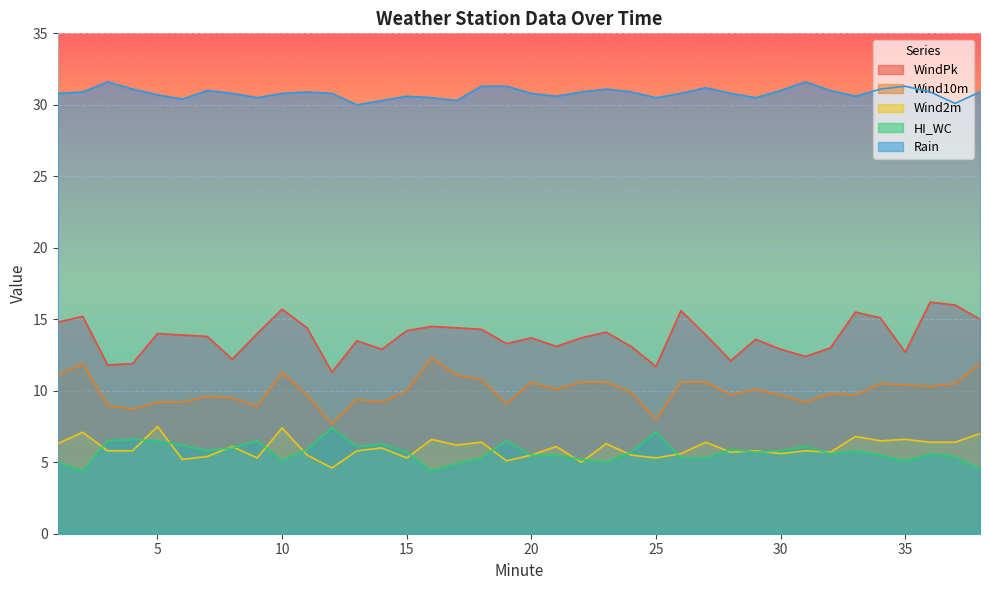

What are all the series names shown in the legend?

WindPk, Wind10m, Wind2m, HI_WC, Rain